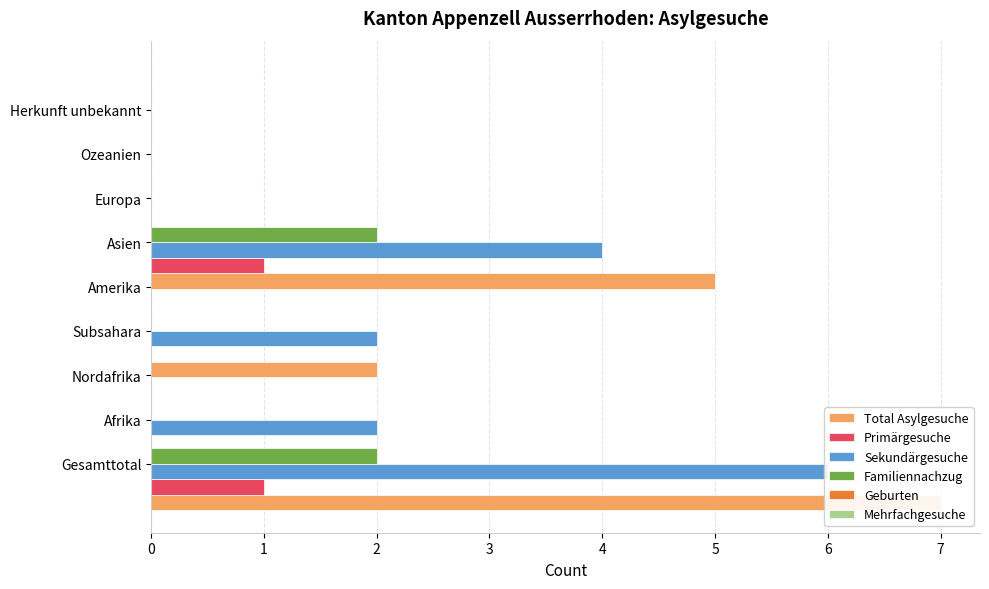

What is the difference between the highest and lowest values at 5?

4.7